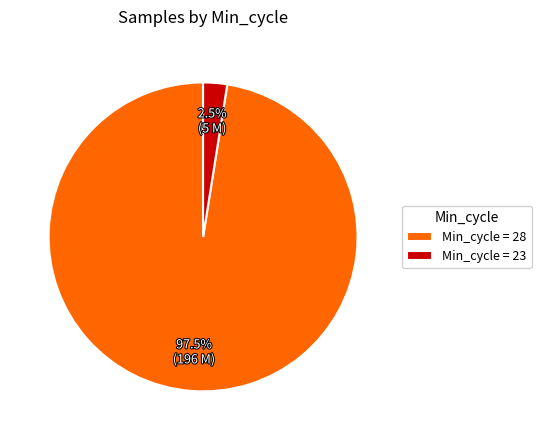

Between Min_cycle = 28 and Min_cycle = 23, which is larger?

Min_cycle = 28